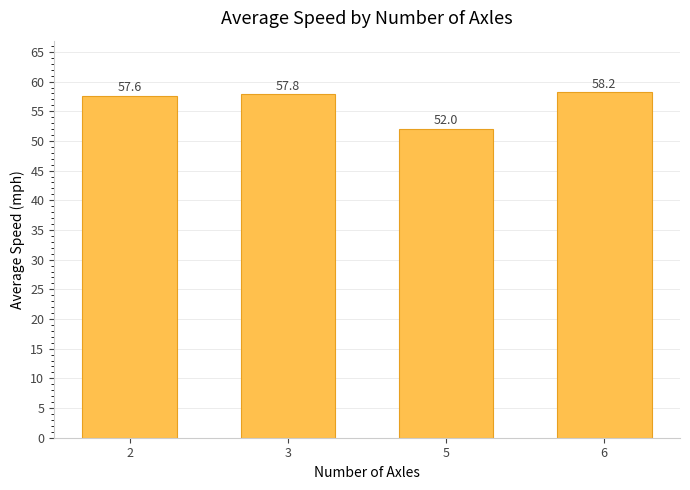

What is the sum of all values?

225.6